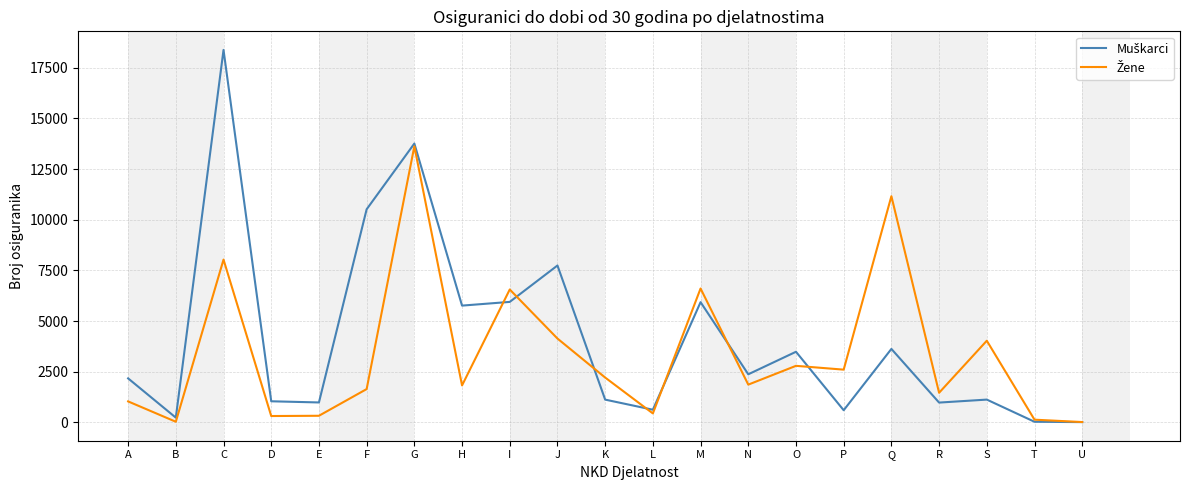

What is the difference between the highest and lowest values at S?

2905